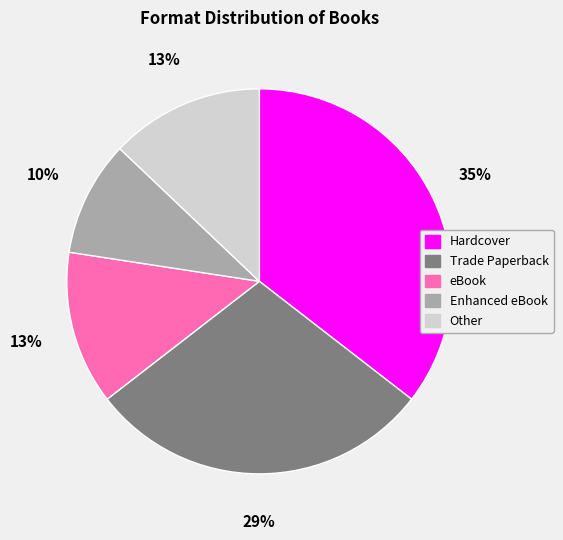

To the nearest percent, what portion does Trade Paperback represent?

29%